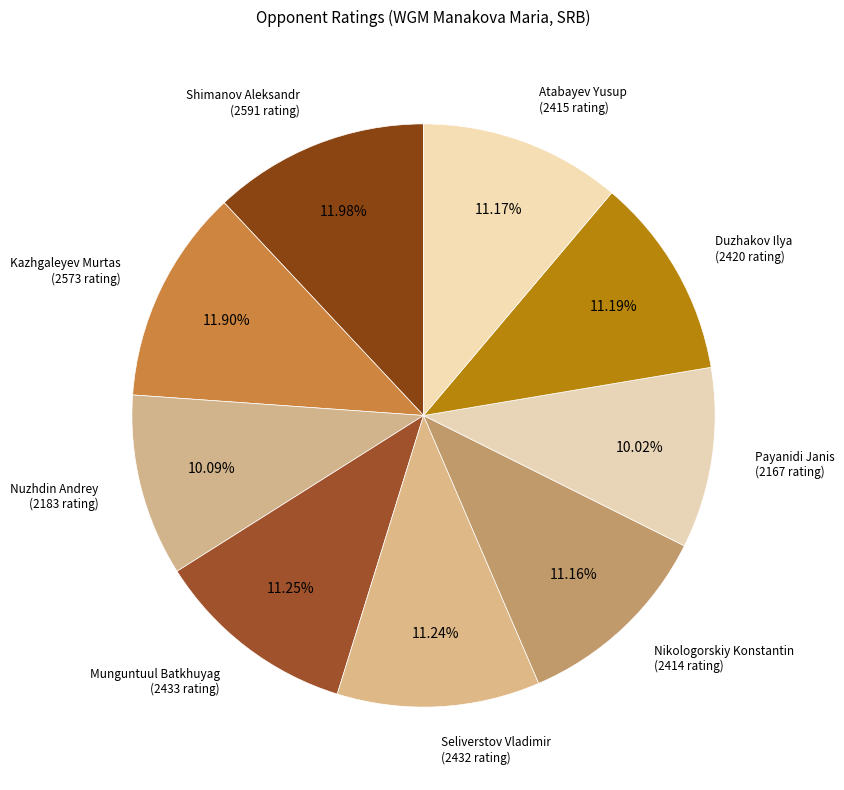

How many slices are in this pie chart?

9